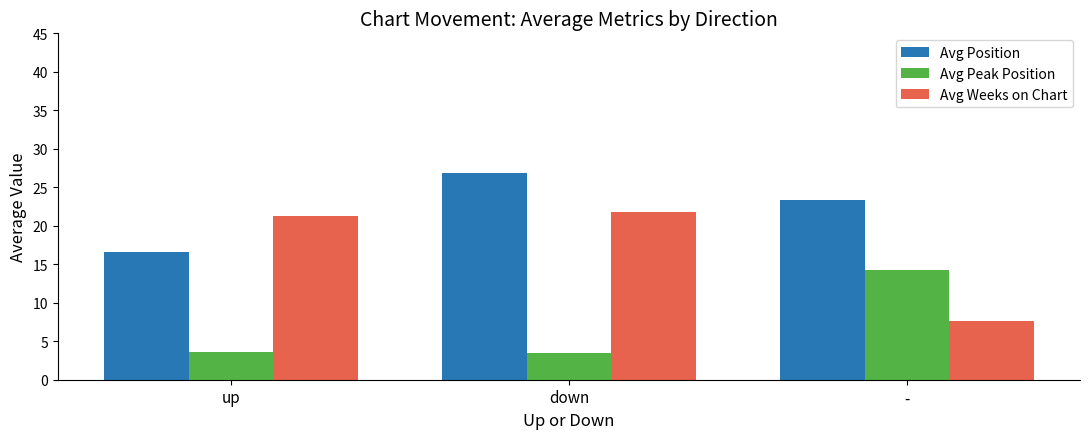

Rank the series by their maximum value, from highest to lowest.

Avg Position, Avg Weeks on Chart, Avg Peak Position